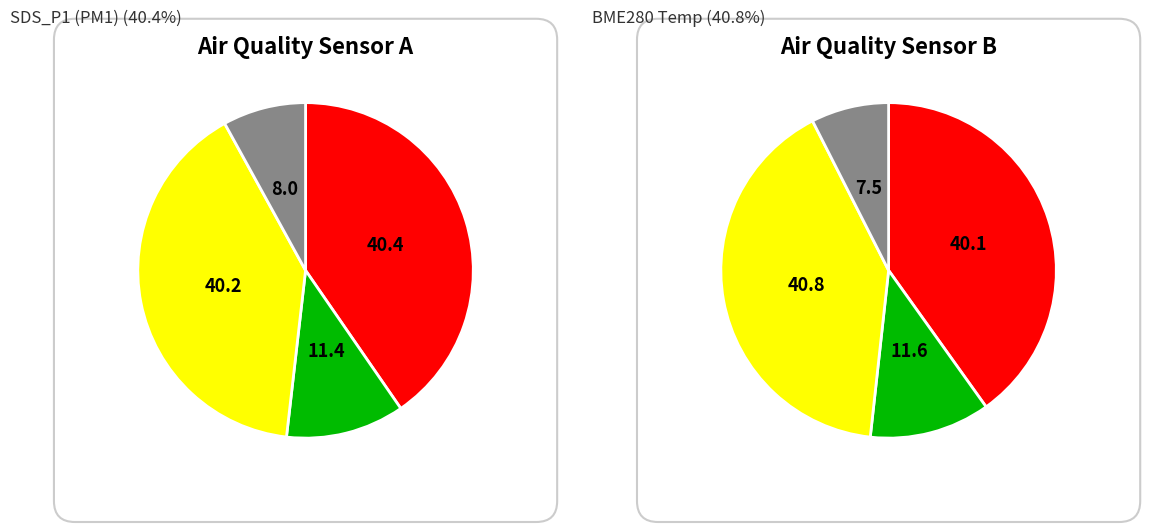

Does 0 account for over 50% of the chart?

No